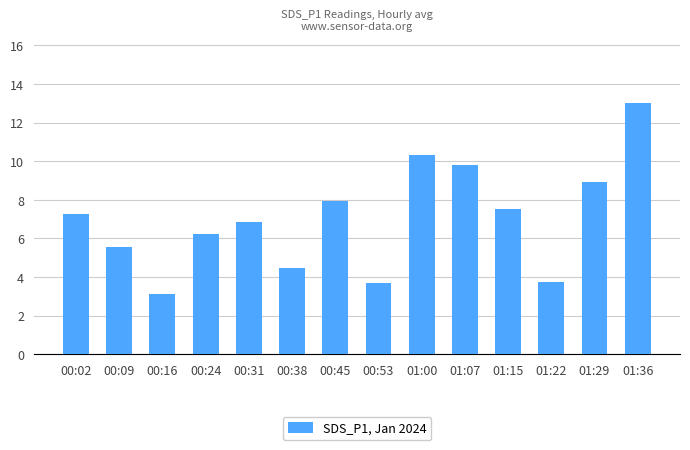

What is the difference between the maximum and minimum values?

9.9